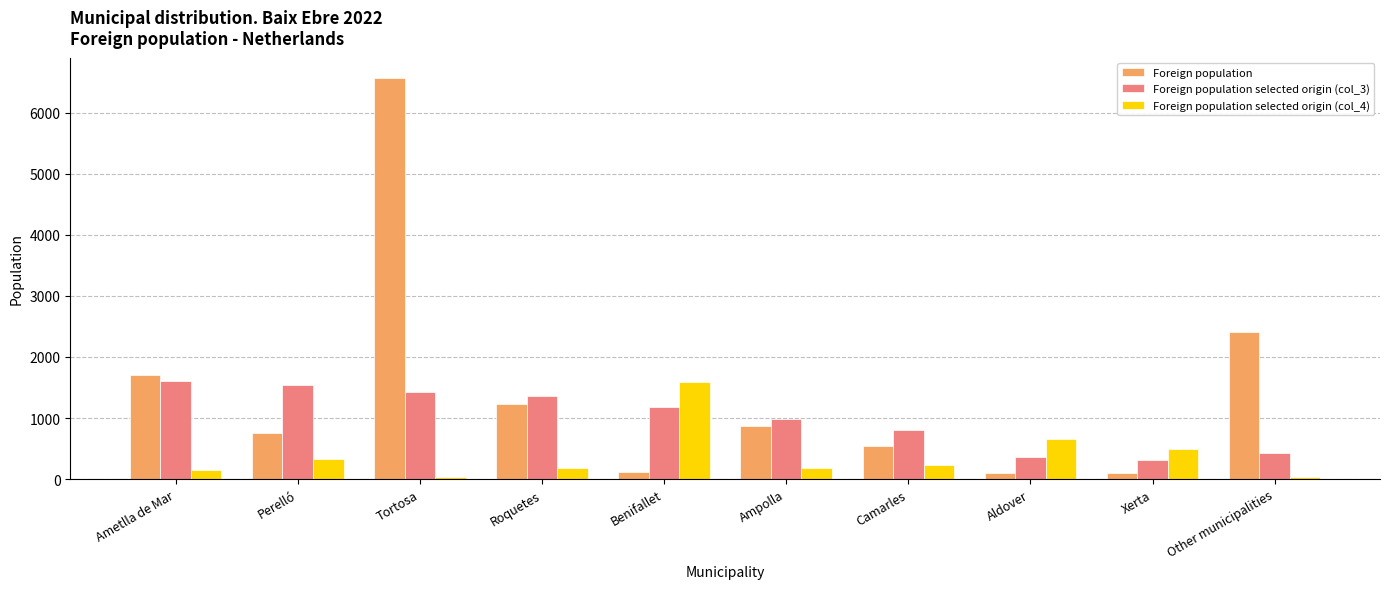

How many groups of bars are there?

10